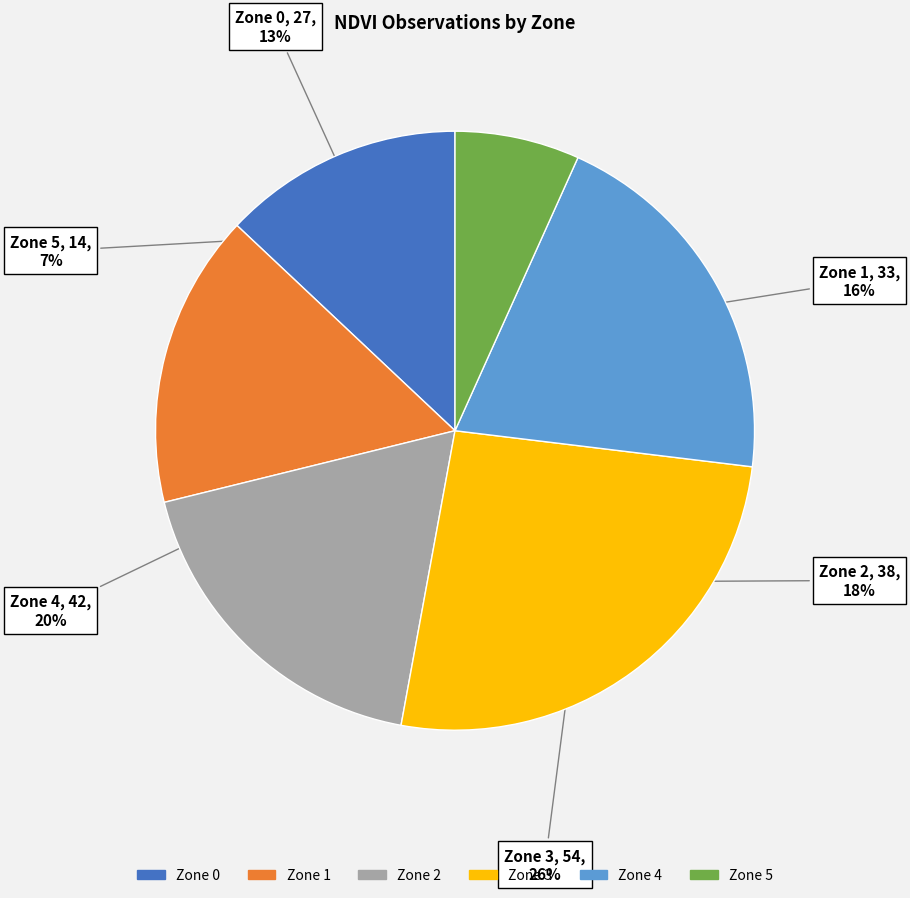

Between Zone 3 and Zone 0, which is larger?

Zone 3